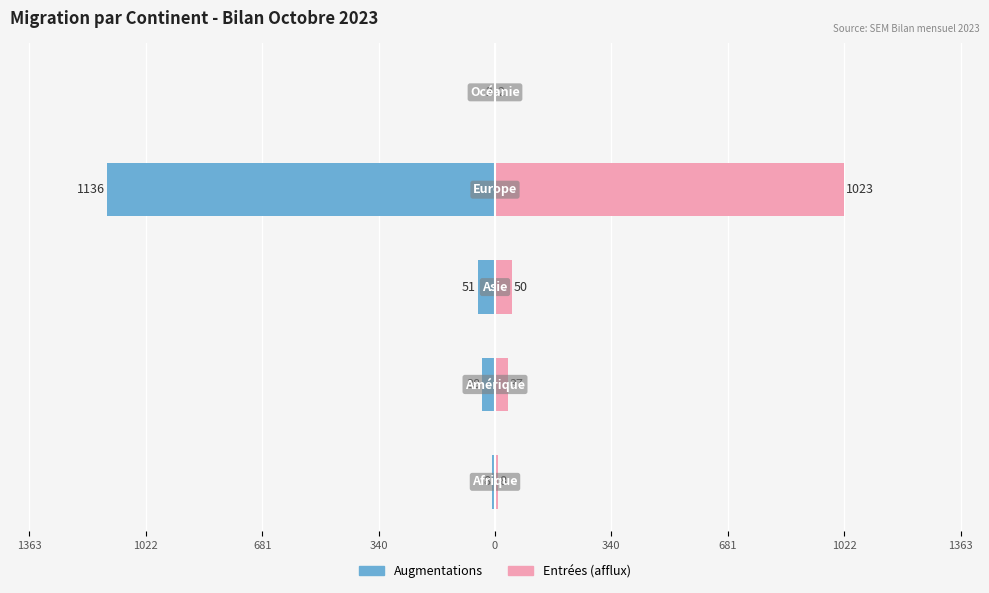

How many bars are there in total?

10